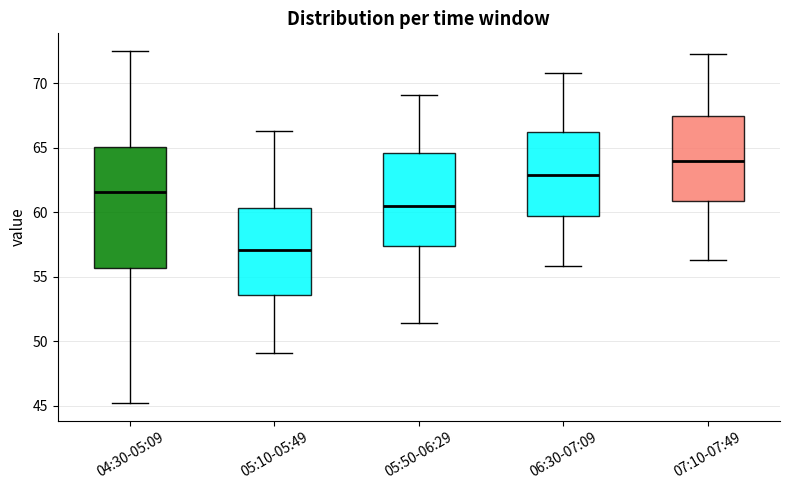

Which box is the tallest, from its lower edge to its upper edge?

04:30-05:09